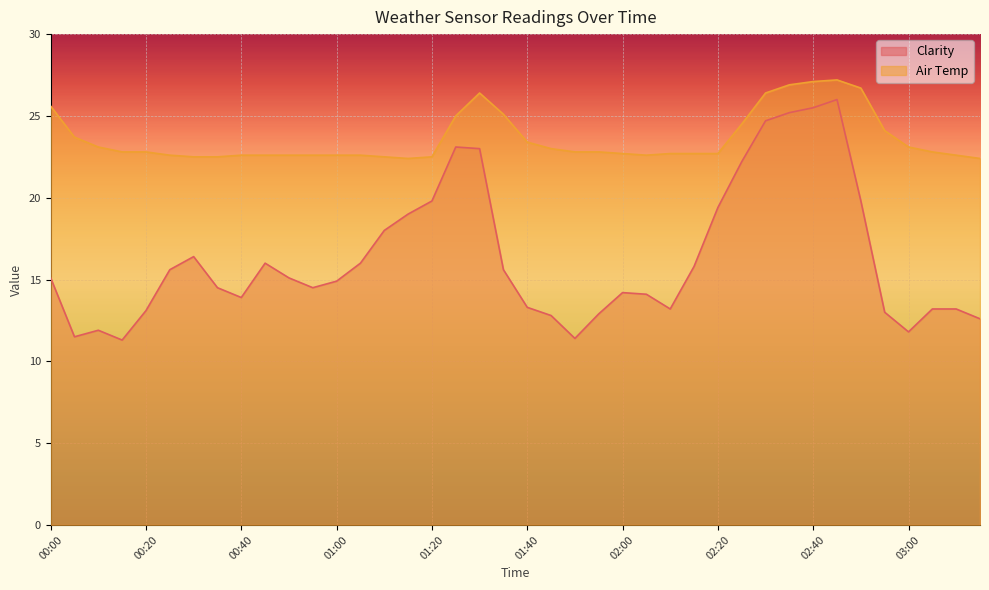

What is the sum of all Air Temp values?

944.3